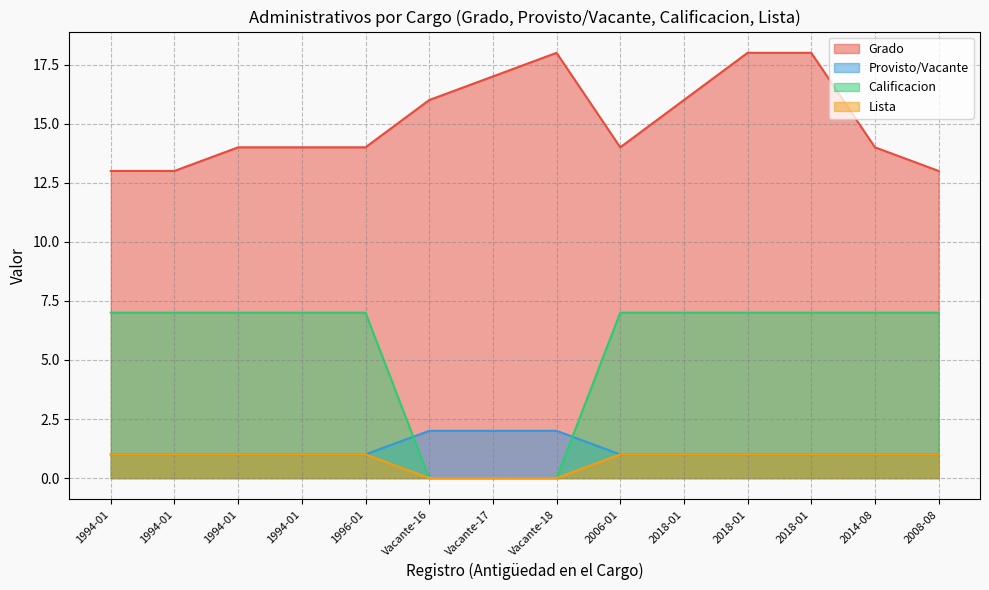

What is the total value across all series at 2014-08?

23